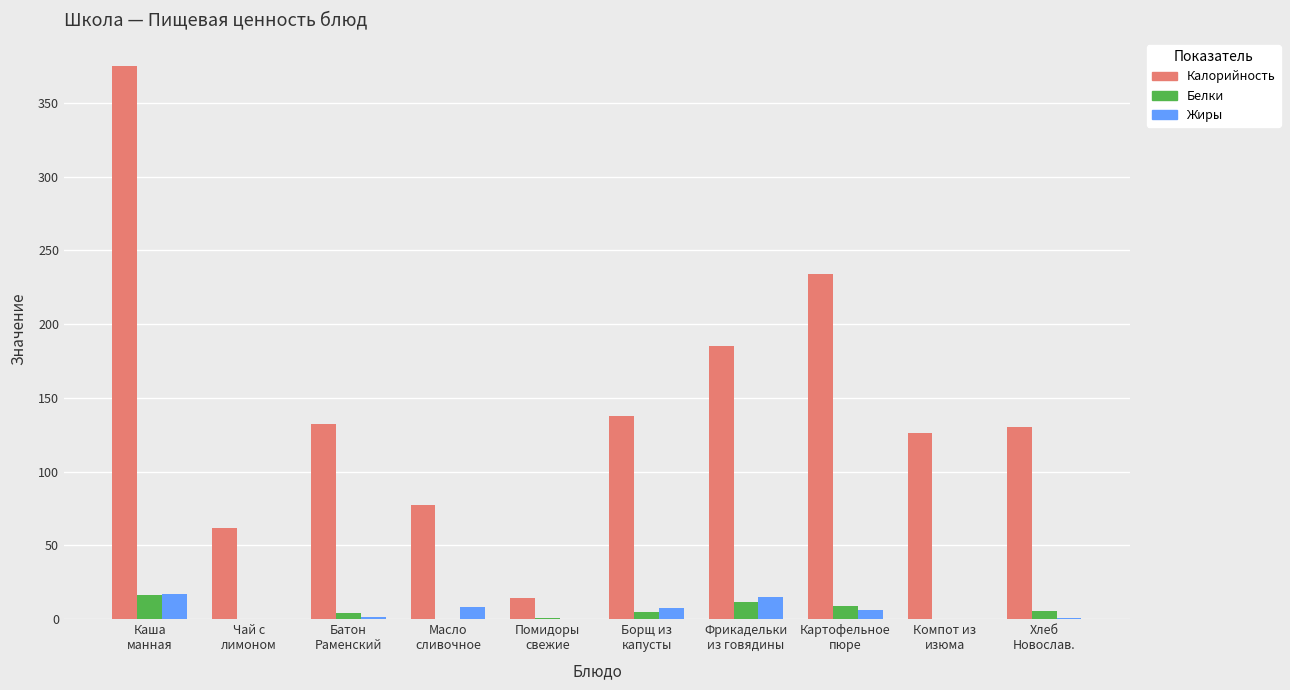

What is the maximum value for Жиры?

17.0